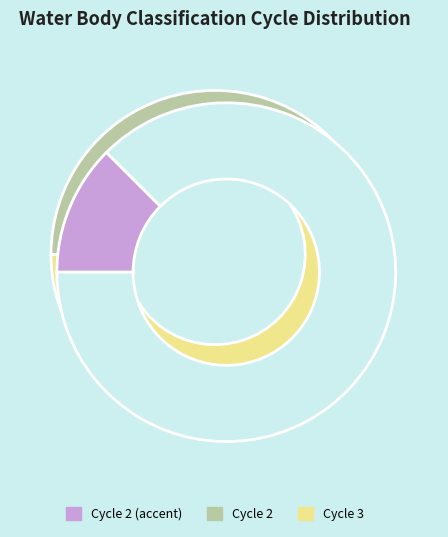

What is the majority slice?

Cycle 3